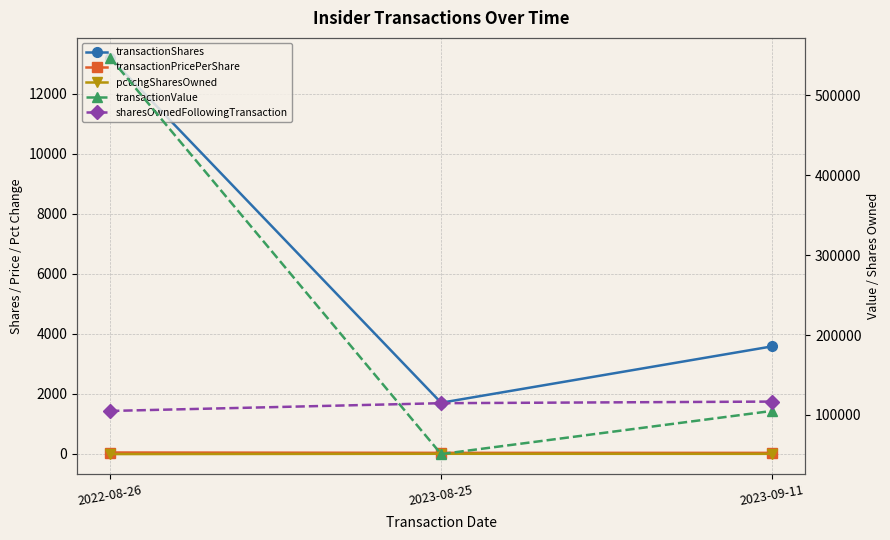

What are all the series names shown in the legend?

transactionShares, transactionPricePerShare, pctchgSharesOwned, transactionValue, sharesOwnedFollowingTransaction